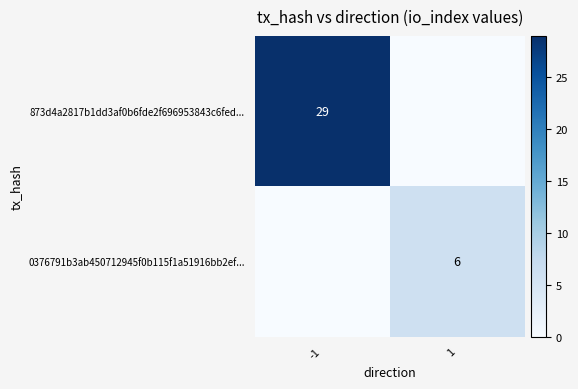

True or false: 873d4a2817b1dd3af0b6fde2f696953843c6fed... has a value of 11 at -1.

False